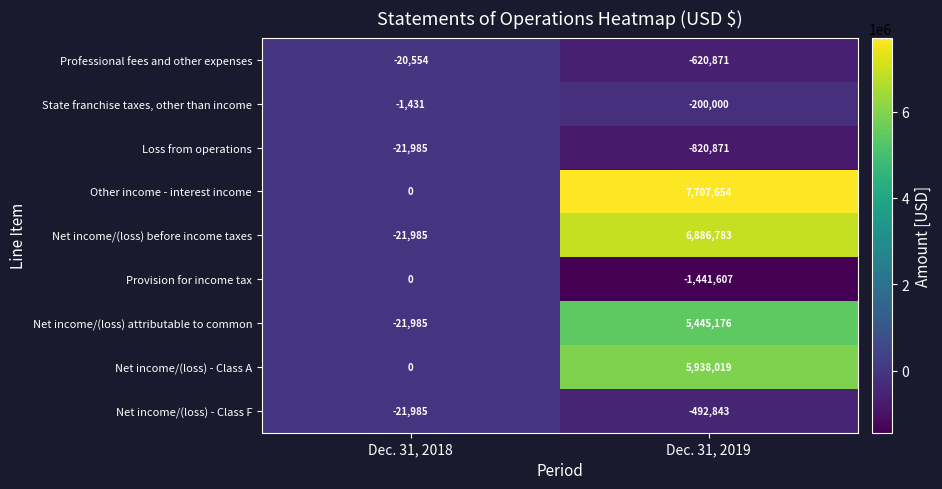

At which category is the sum across all series the highest?

Dec. 31, 2019